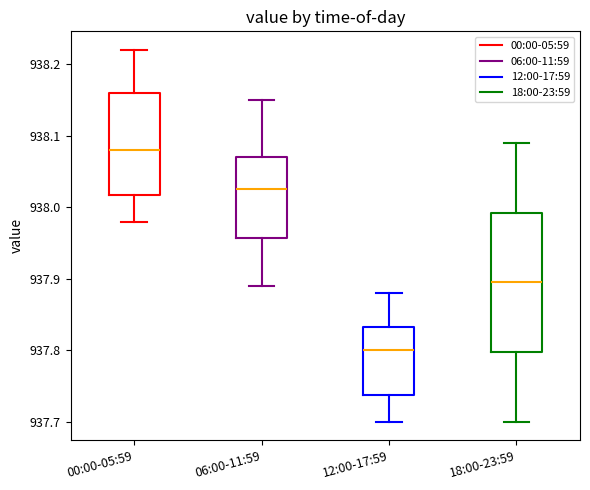

Which box's median line is the highest?

00:00-05:59